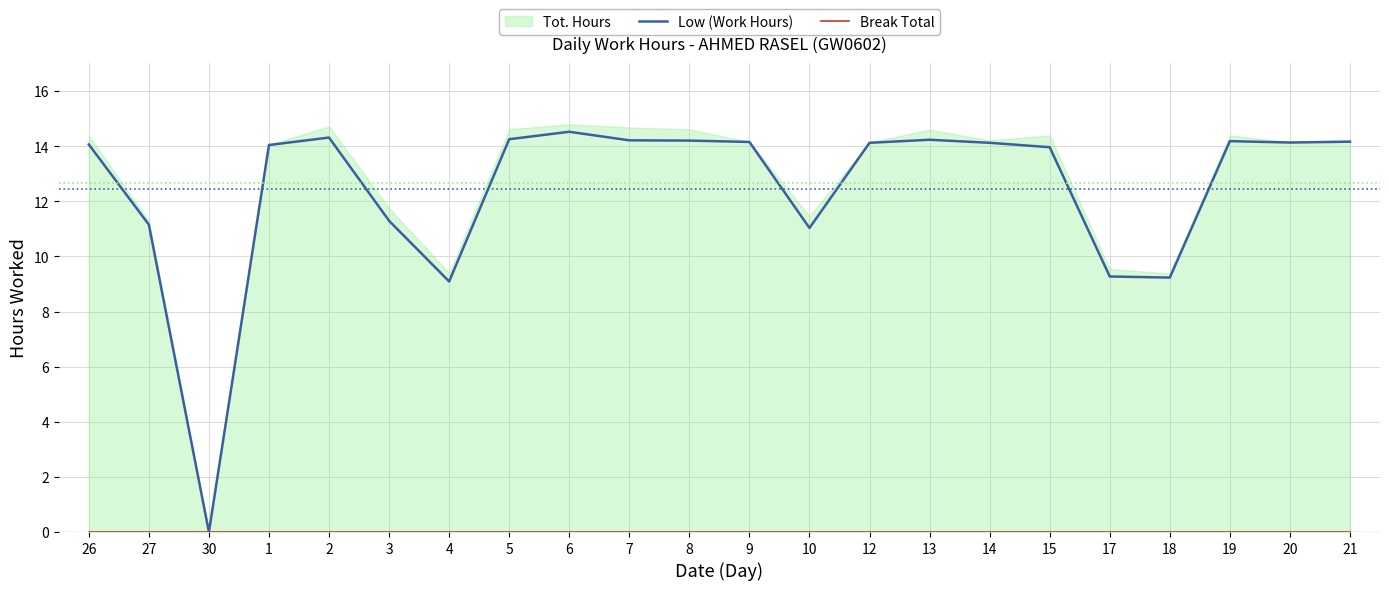

Which category has the lowest value in the Break Total series?

26